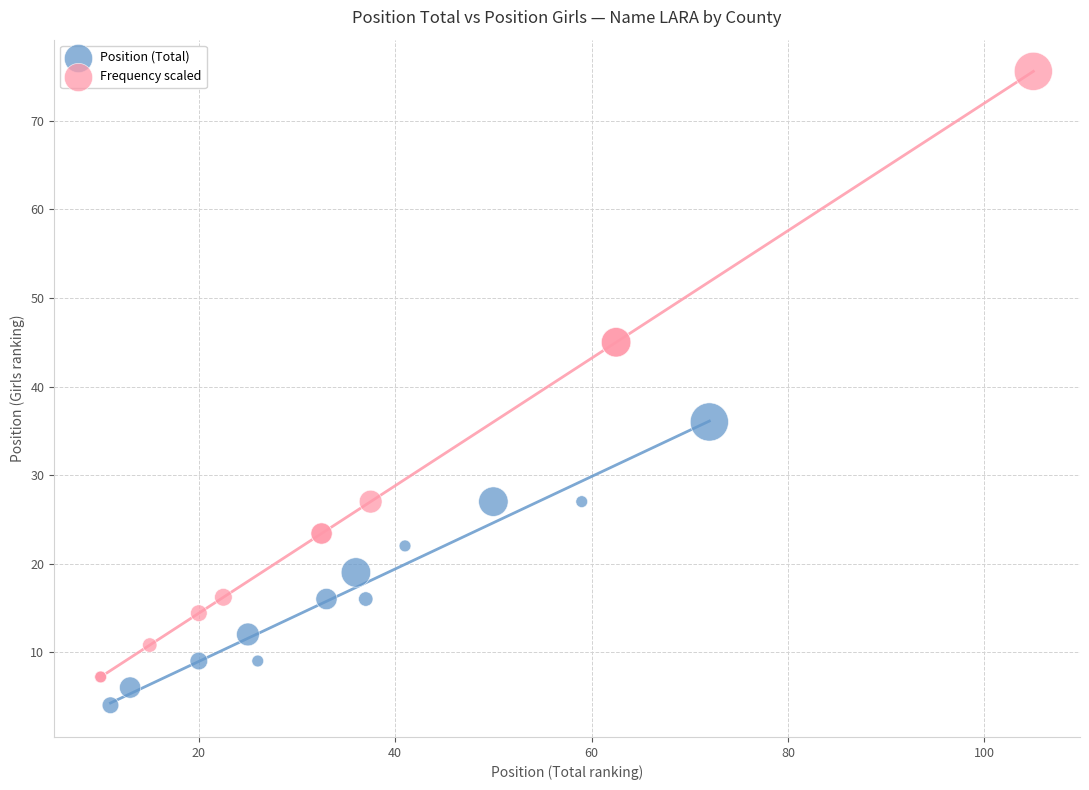

What are all the series names shown in the legend?

Position (Total), Frequency scaled